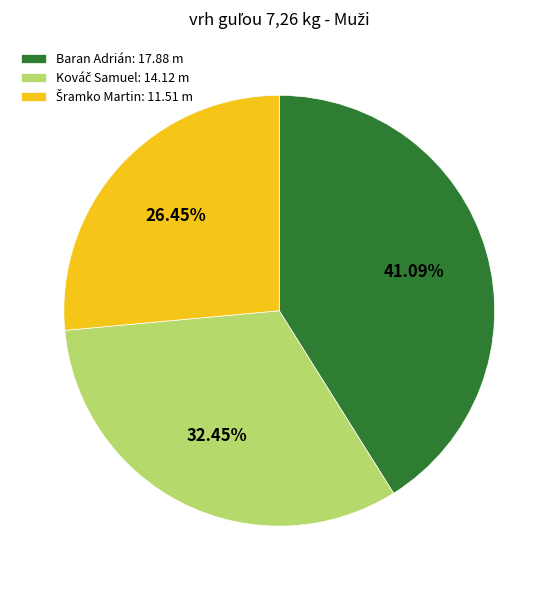

Is there any slice that represents more than half of the pie?

No